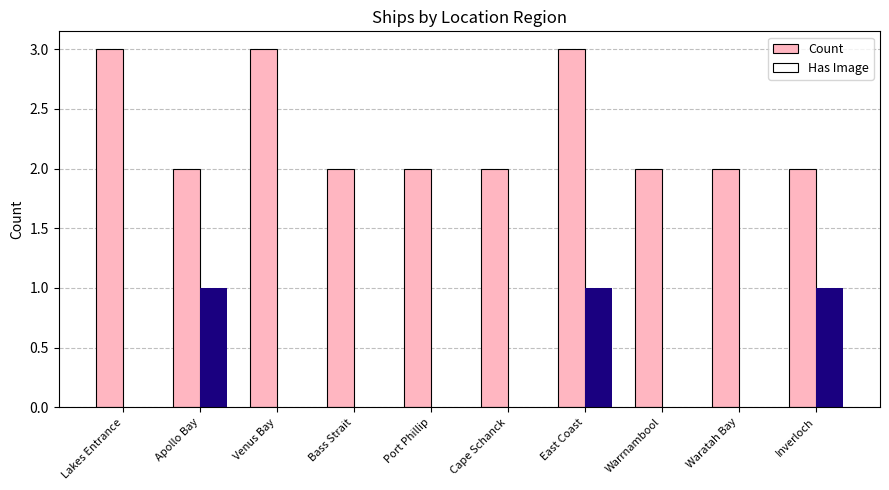

Reading right to left, transcribe all the data shown in this chart.

Count: Inverloch=2	Waratah Bay=2	Warrnambool=2	East Coast=3	Cape Schanck=2	Port Phillip=2	Bass Strait=2	Venus Bay=3	Apollo Bay=2	Lakes Entrance=3
Has Image: Inverloch=1	Waratah Bay=0	Warrnambool=0	East Coast=1	Cape Schanck=0	Port Phillip=0	Bass Strait=0	Venus Bay=0	Apollo Bay=1	Lakes Entrance=0